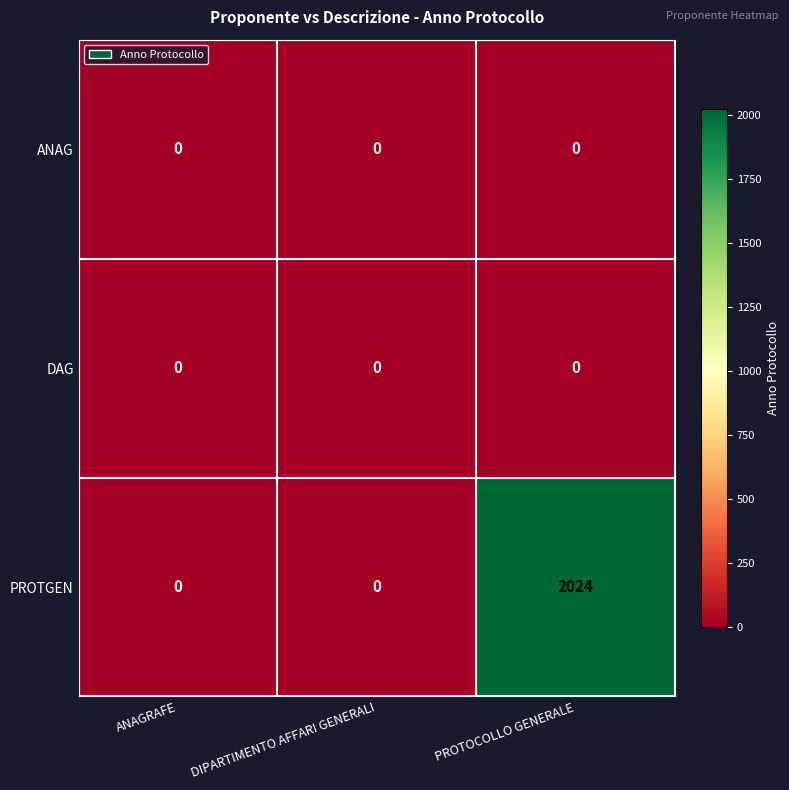

At which category is the sum across all series the highest?

PROTOCOLLO GENERALE